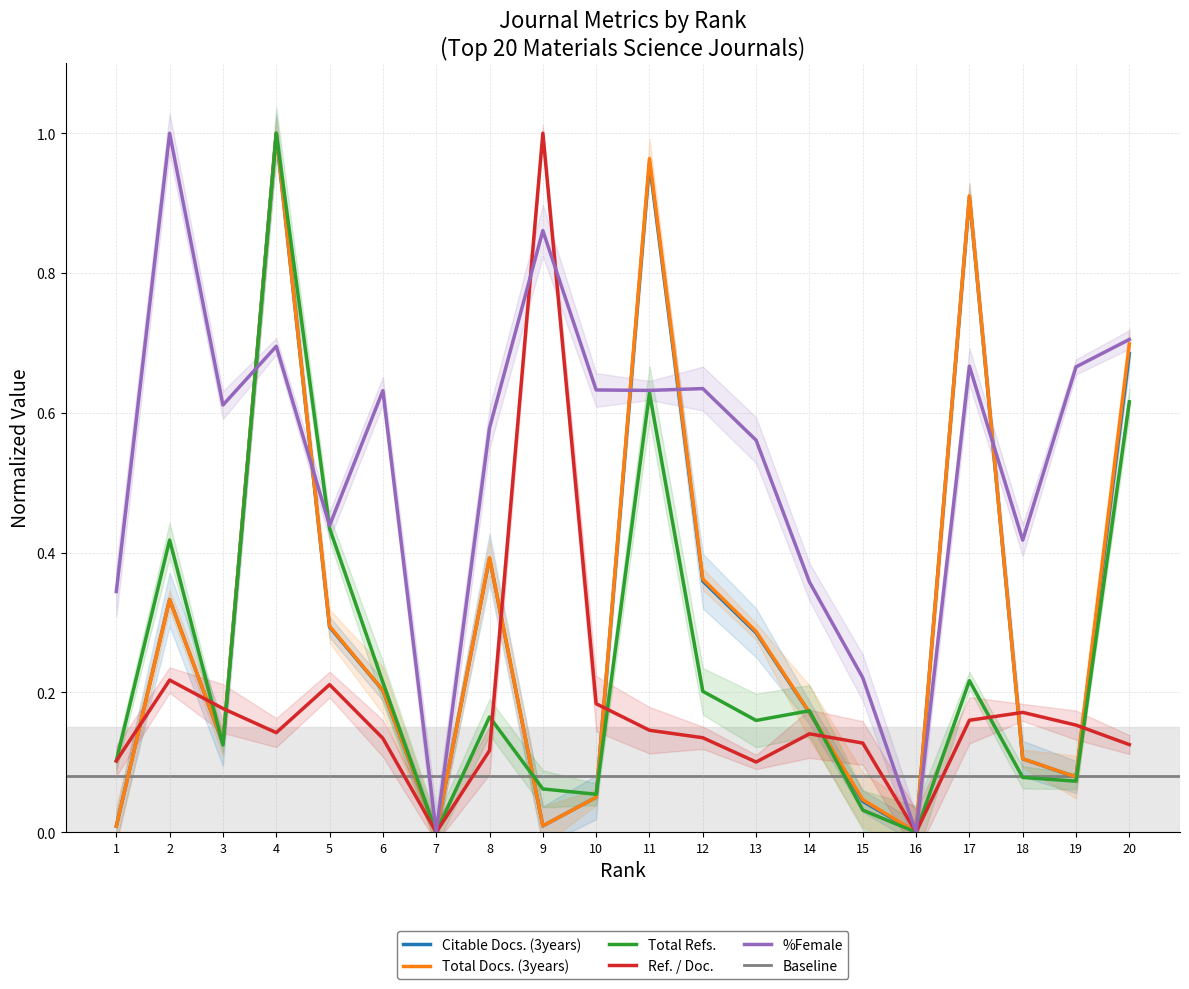

Between 3 and 9, which series saw the biggest shift?

Ref. / Doc.